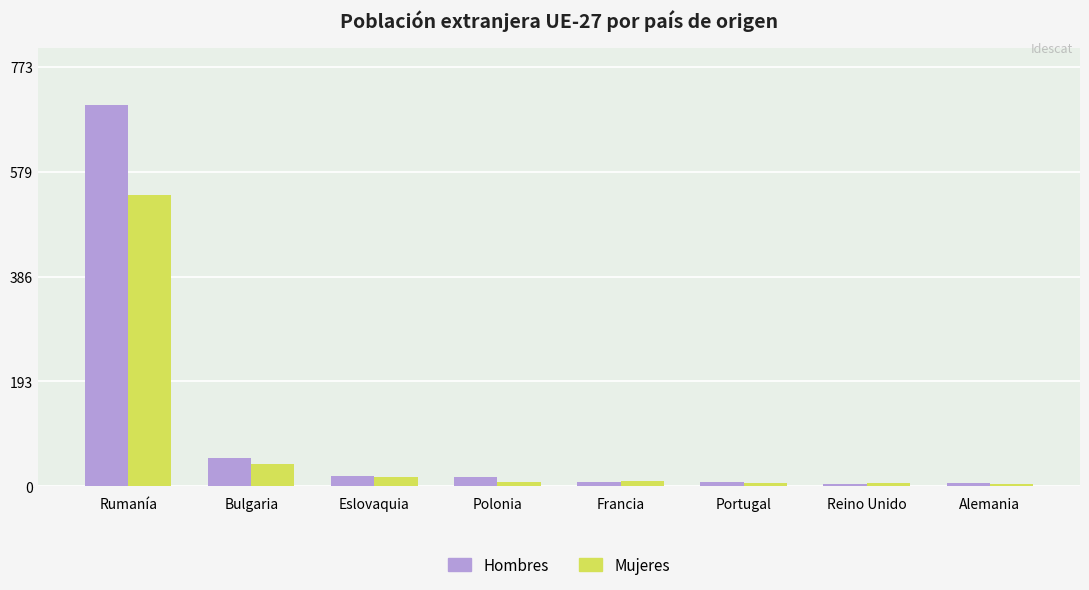

Between Bulgaria and Eslovaquia, which series saw the biggest shift?

Hombres